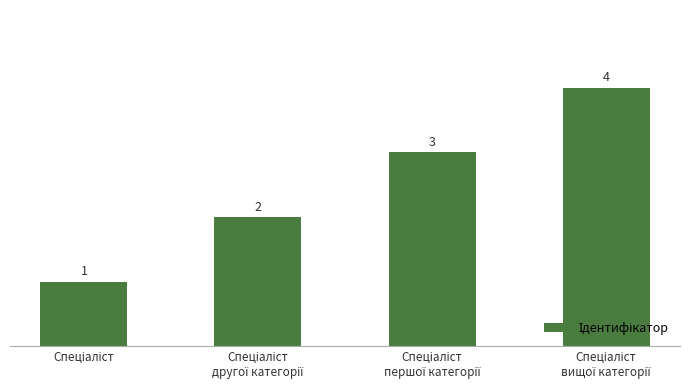

What is the value of the 2nd bar from the left?

2